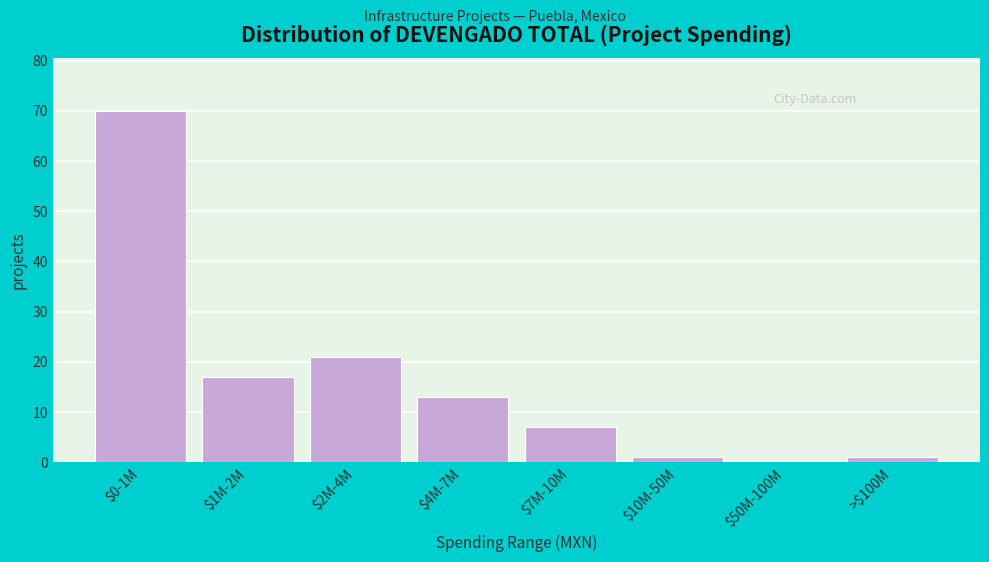

At which label is the value closest to 35?

$2M-4M